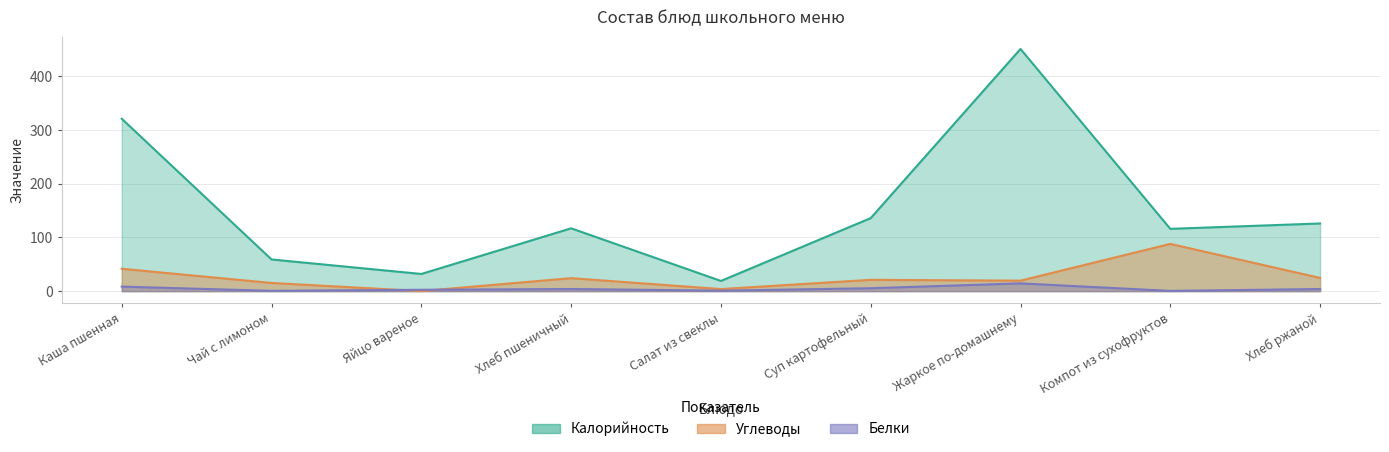

What are all the series names shown in the legend?

Калорийность, Белки, Углеводы